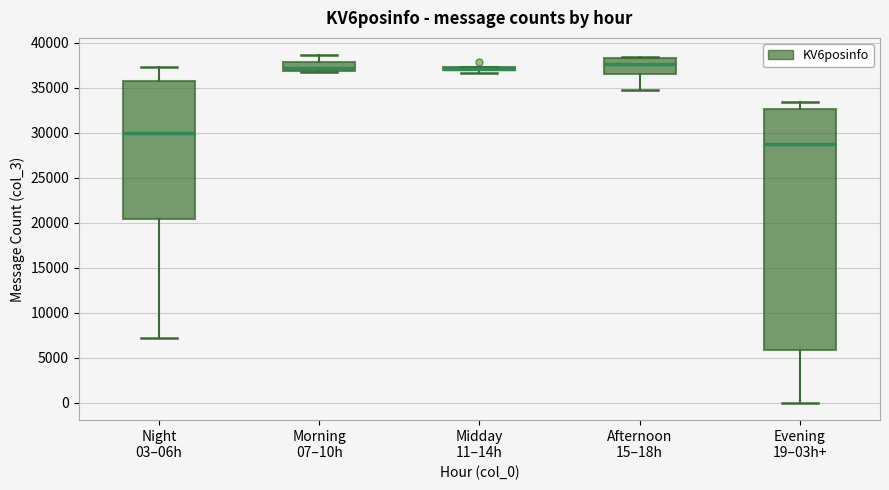

Which box is the tallest, from its lower edge to its upper edge?

Evening 19–03h+